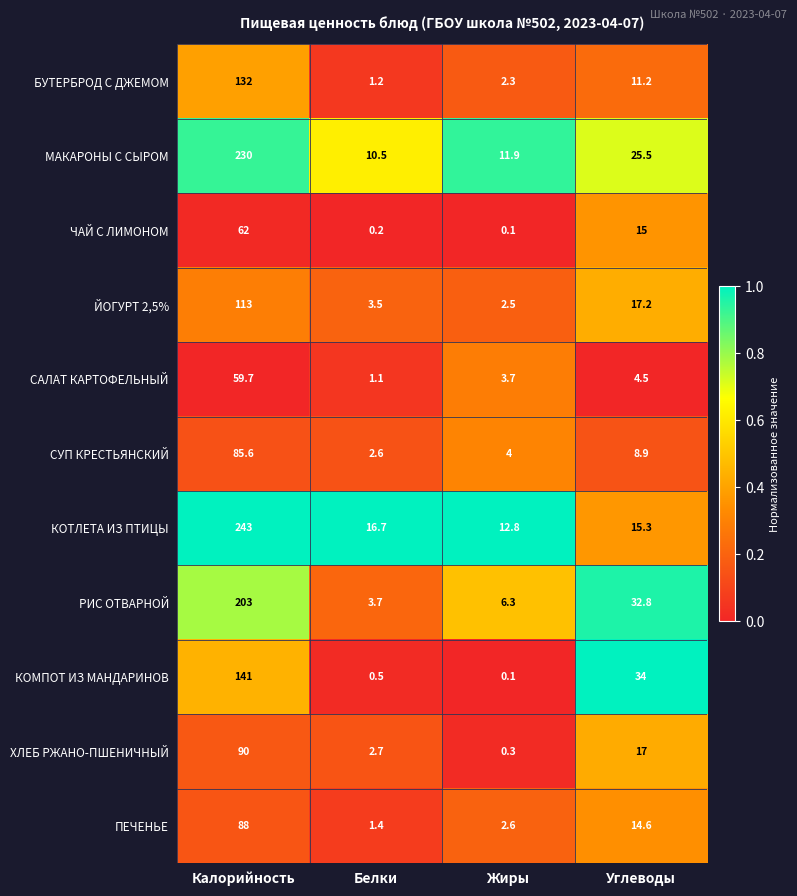

What is the sum of all РИС ОТВАРНОЙ values?

245.8